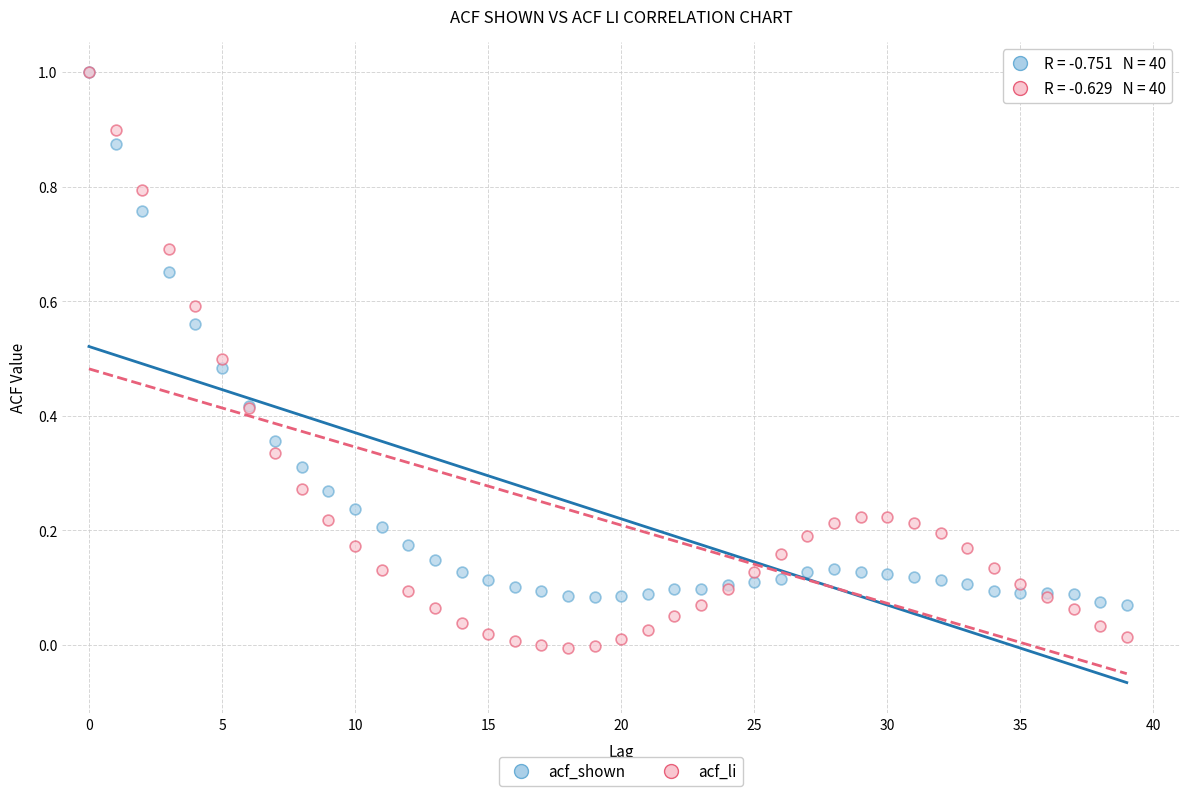

What are all the series names shown in the legend?

acf_shown, acf_li